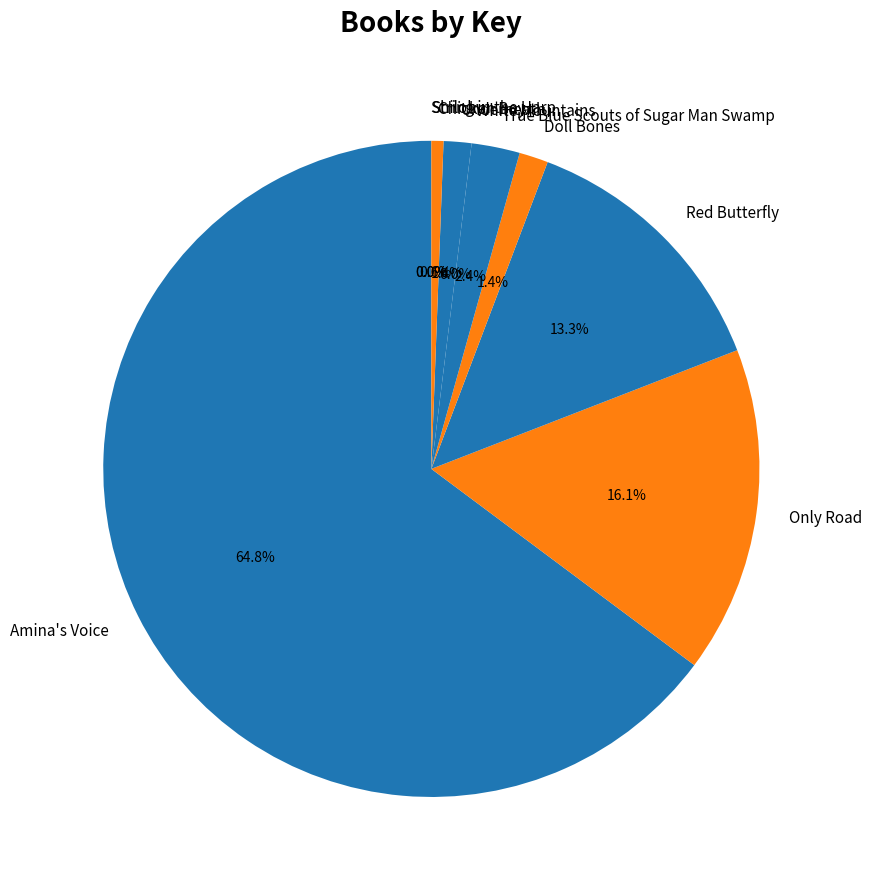

What percentage is the Doll Bones slice, to the nearest percent?

1%